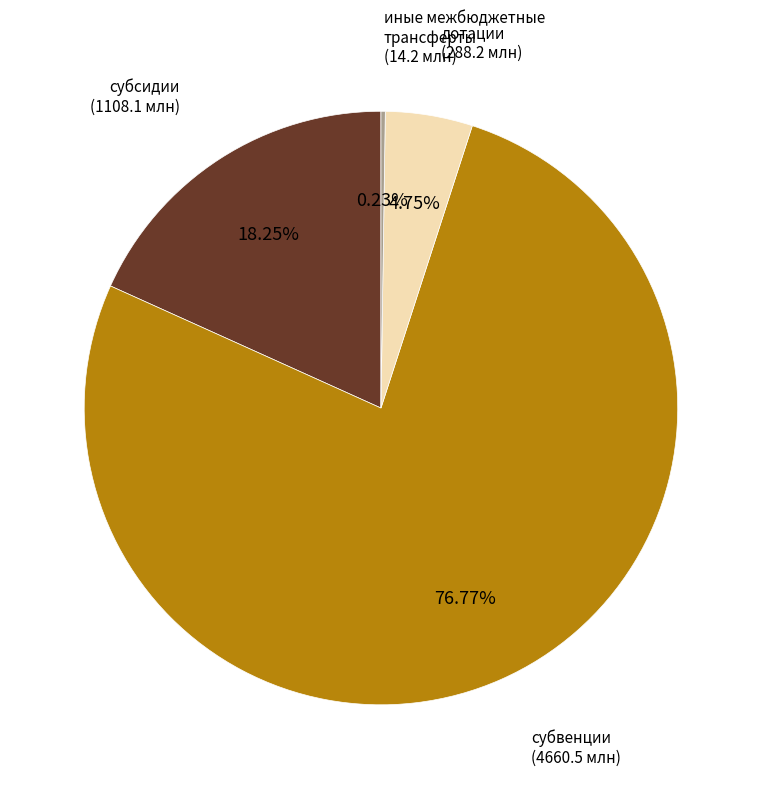

Which category has the biggest portion of the pie?

субвенции